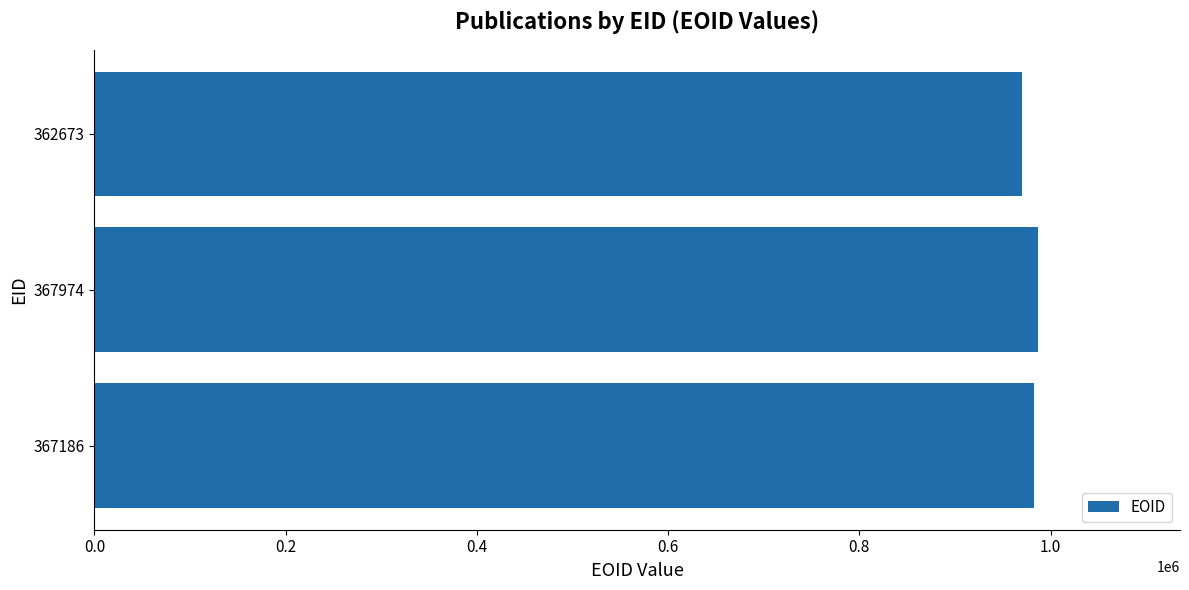

What is the sum of all values?

2940577